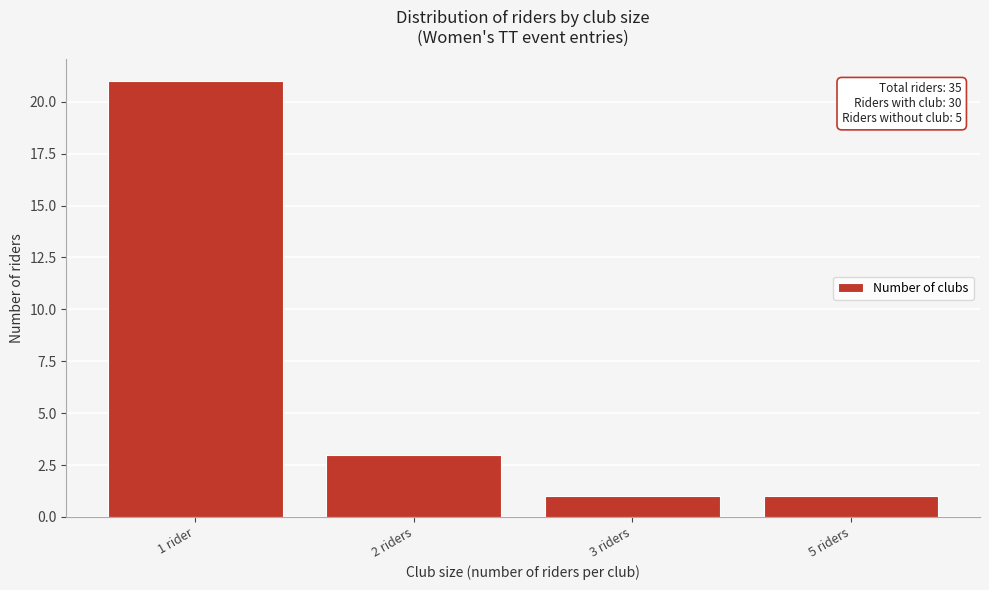

Reading left to right, list all the values displayed in this chart.

1 rider=21	2 riders=3	3 riders=1	5 riders=1